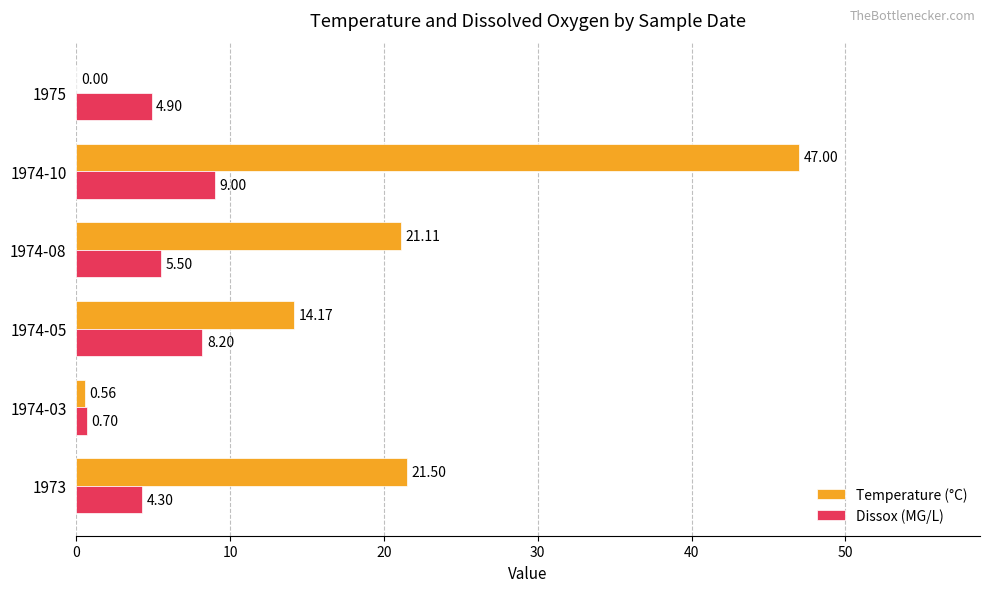

Between 1974-05 and 1974-10, which series saw the biggest shift?

Temperature (°C)